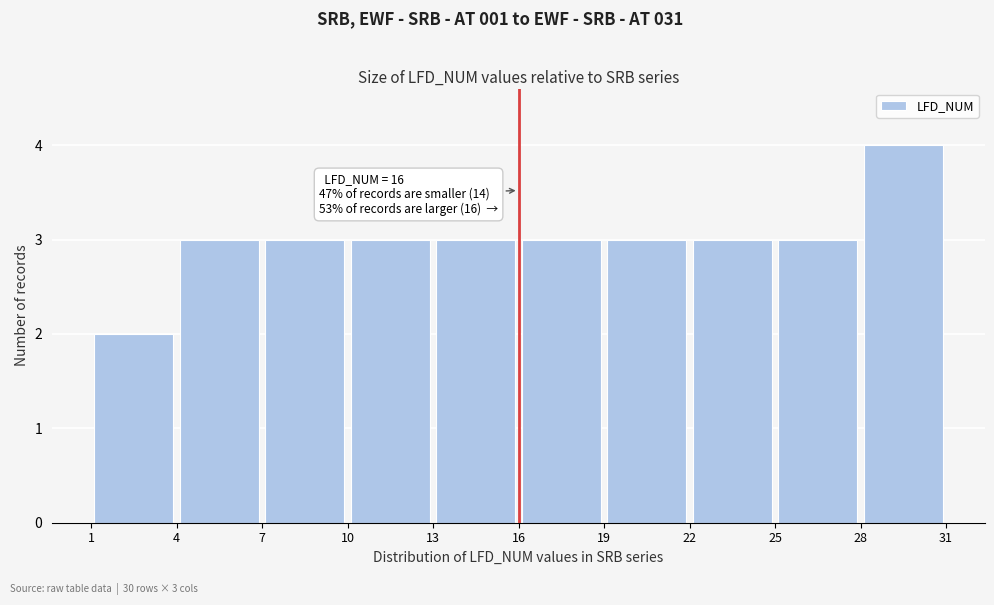

Over which range of the x-axis is the bar tallest?

28 to 31